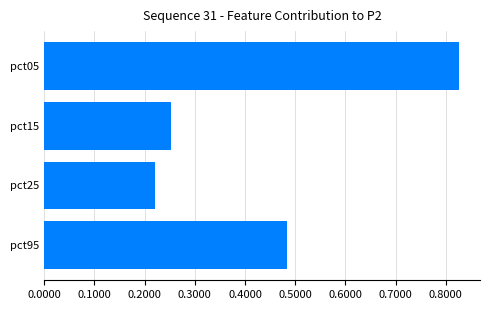

True or false: the data shows 0.1 at pct15.

False